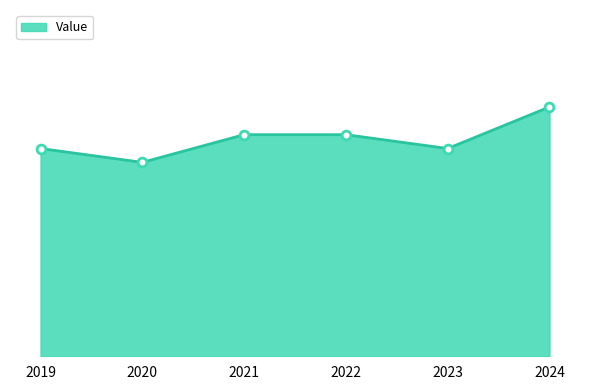

What is the change in value from 2020 to 2021?

+2